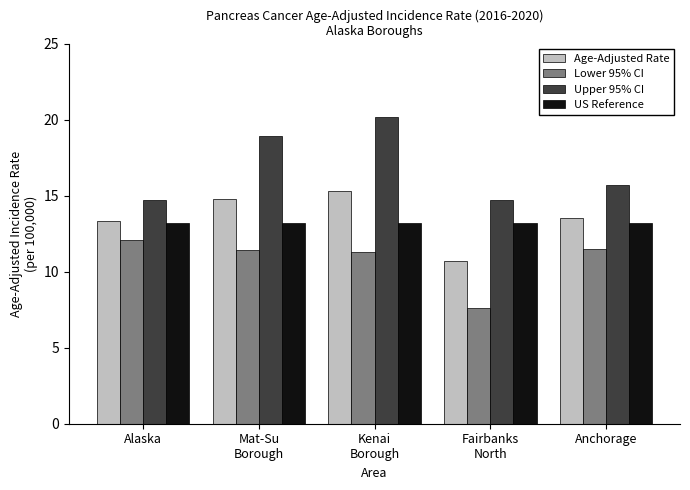

Are the bars grouped side by side (vs. stacked)?

Yes